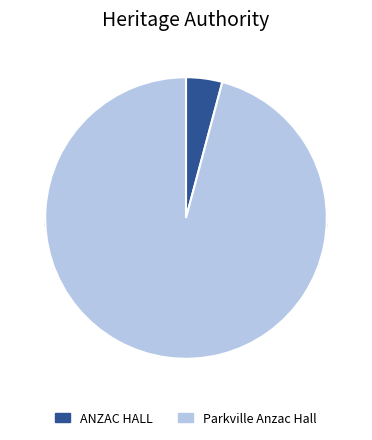

Is the sum of ANZAC HALL and Parkville Anzac Hall greater than half?

Yes